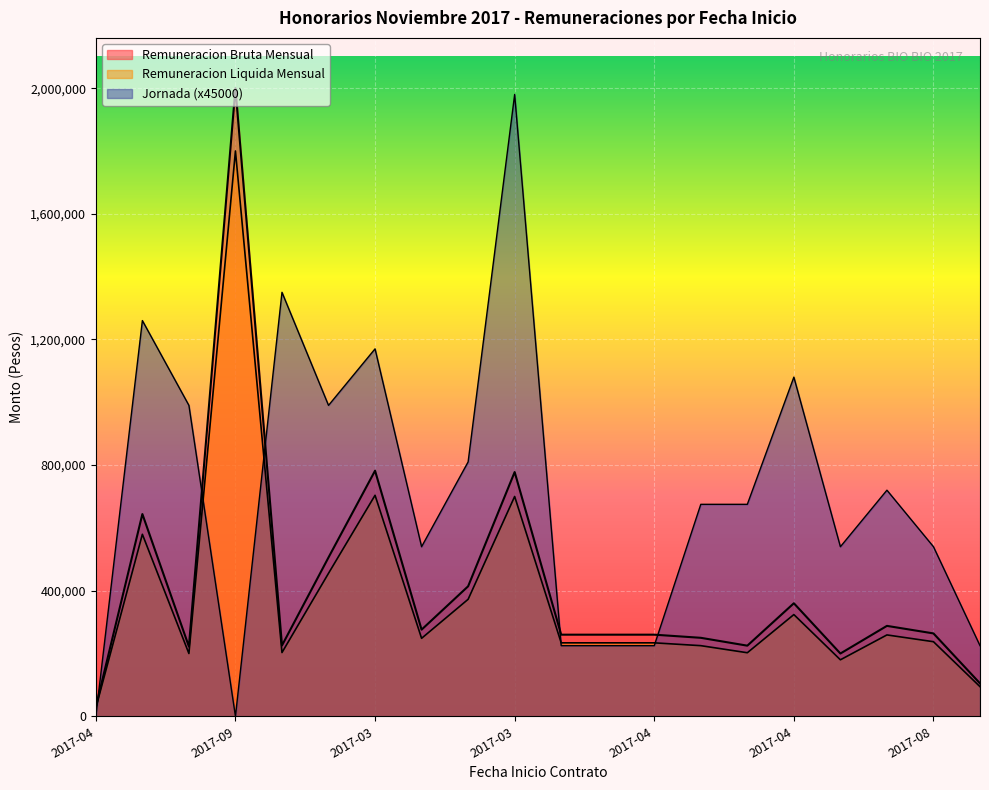

What is the value of the Jornada point at the 11th from the left?

225000